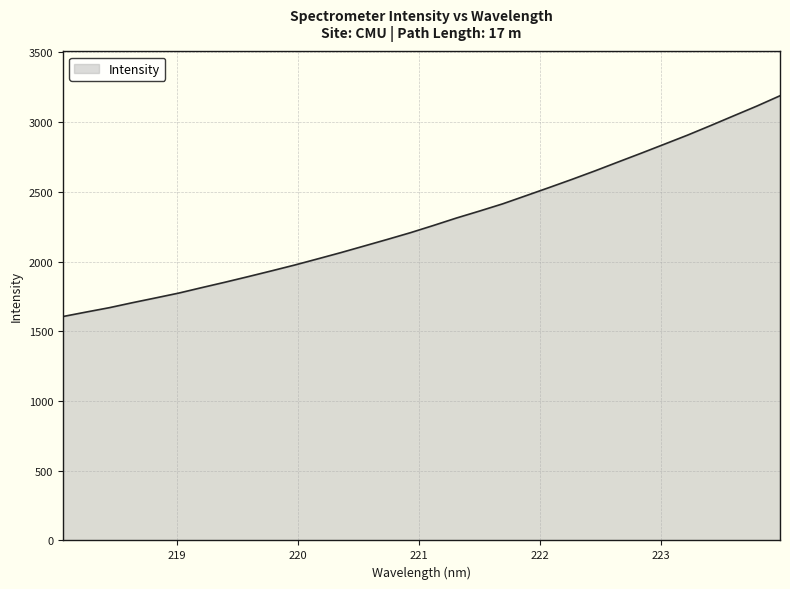

What is the difference between the maximum and minimum values?

1583.5